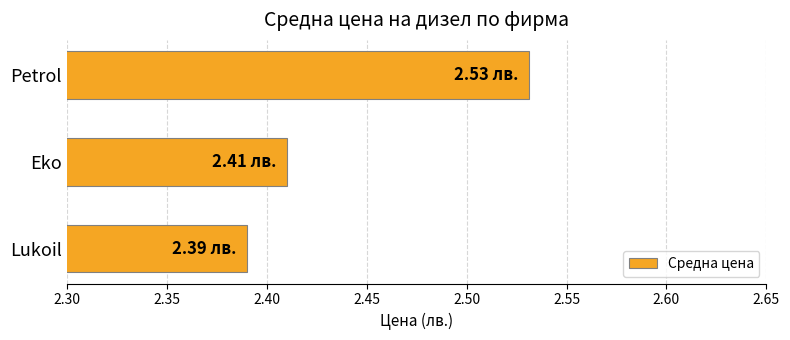

Where is the data nearest to the value 2?

Lukoil